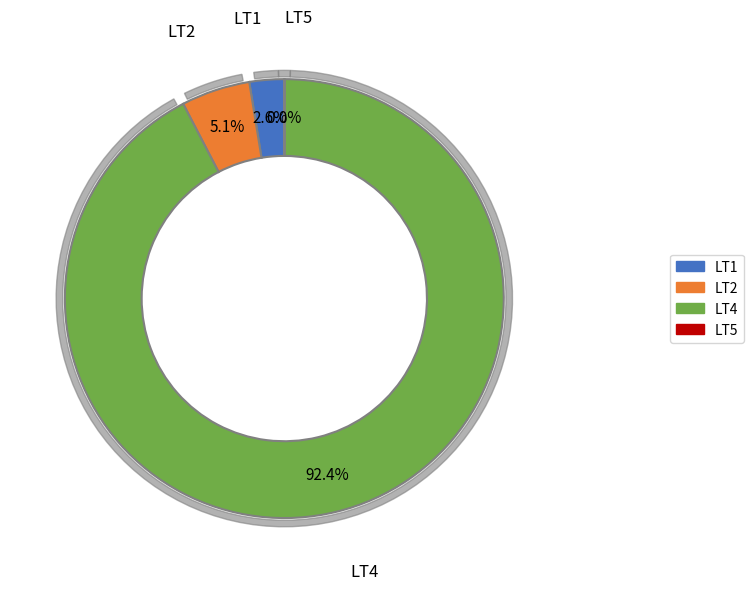

Rank the categories by value from highest to lowest.

LT4, LT2, LT1, LT5